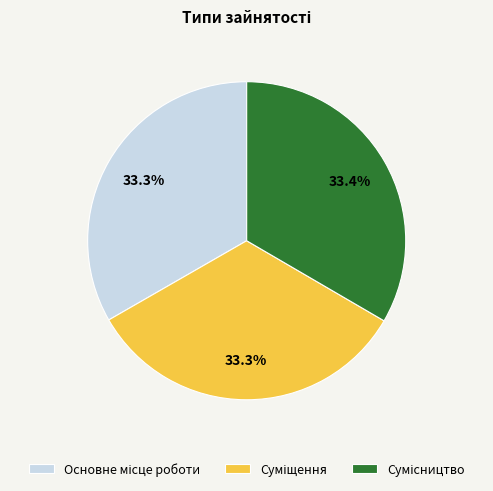

Is there a majority slice in this chart?

No